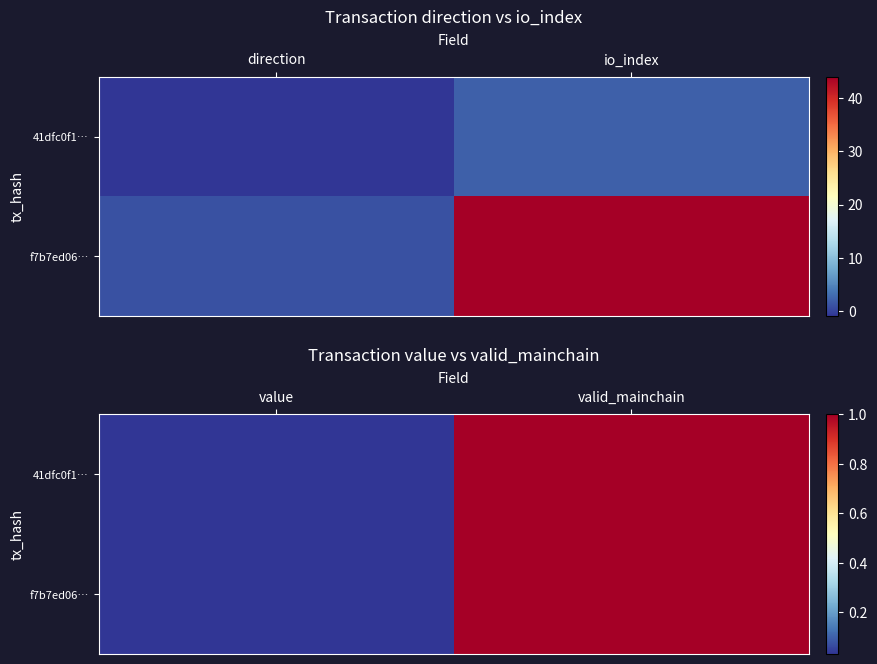

Is it true that f7b7ed06… equals 1.6 at valid_mainchain?

False